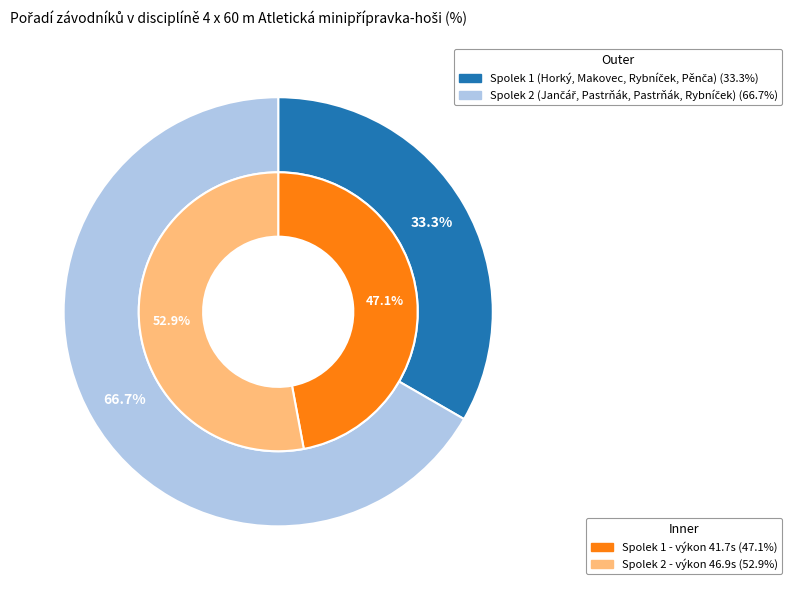

To the nearest percent, what is the combined percentage of Spolek 2 (Jančář, Pastrňák, Pastrňák, Rybníček) and Spolek 1 (Horký, Makovec, Rybníček, Pěnča)?

100%